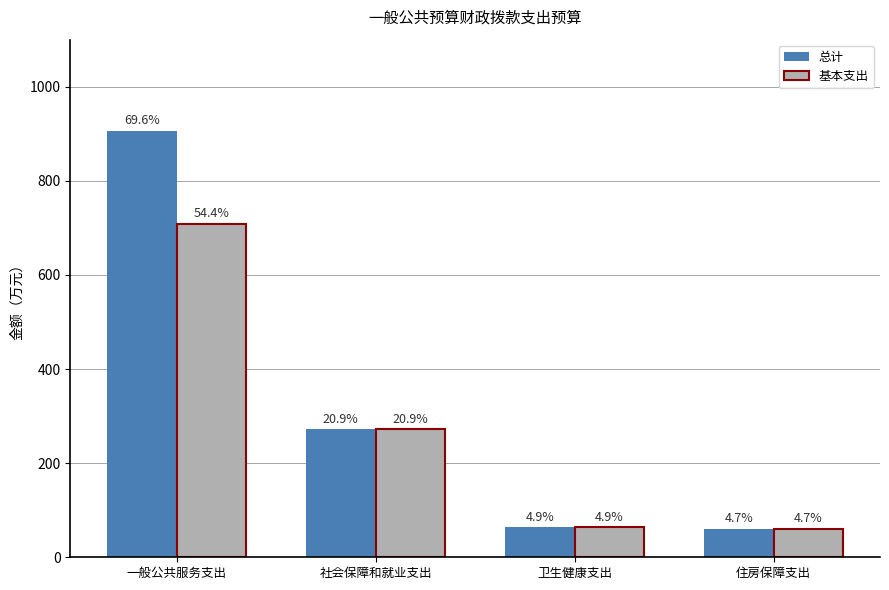

Does the chart contain any negative values?

No